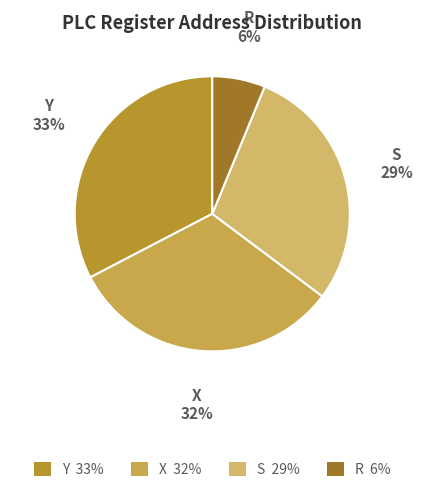

Rank the categories by value from highest to lowest.

Y, X, S, R